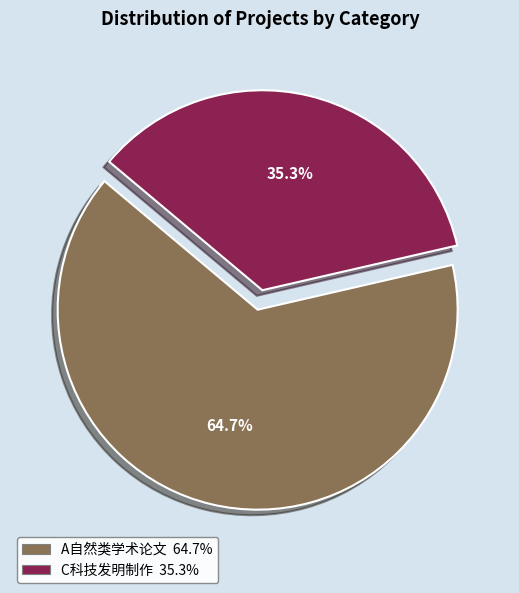

To the nearest percent, what is the difference between the largest and smallest slice percentages?

29%